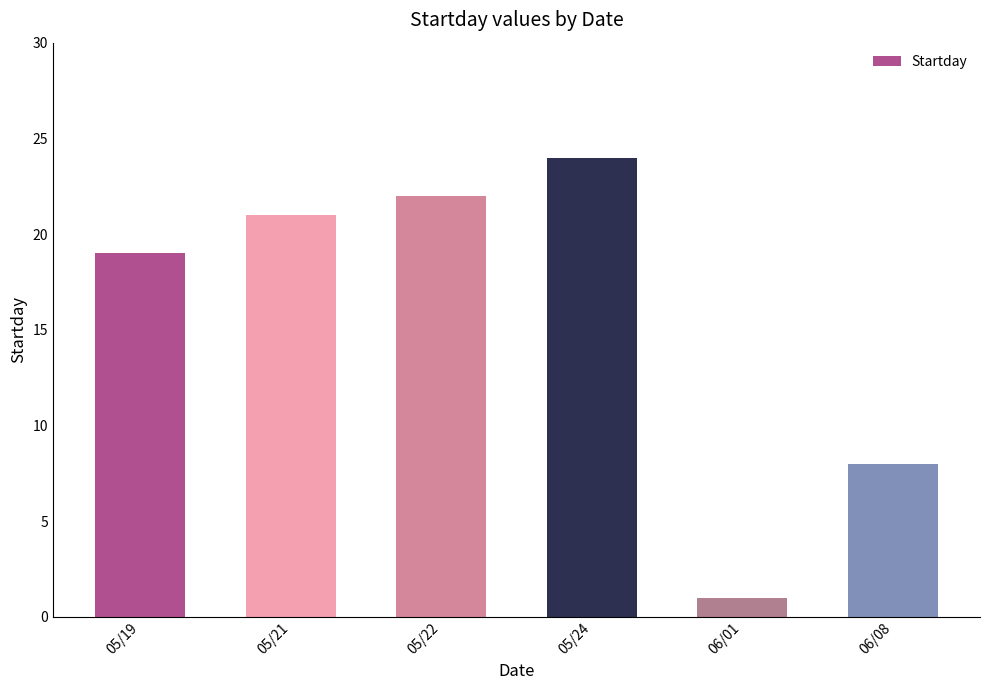

Reading left to right, transcribe all the data shown in this chart.

05/19=19	05/21=21	05/22=22	05/24=24	06/01=1	06/08=8